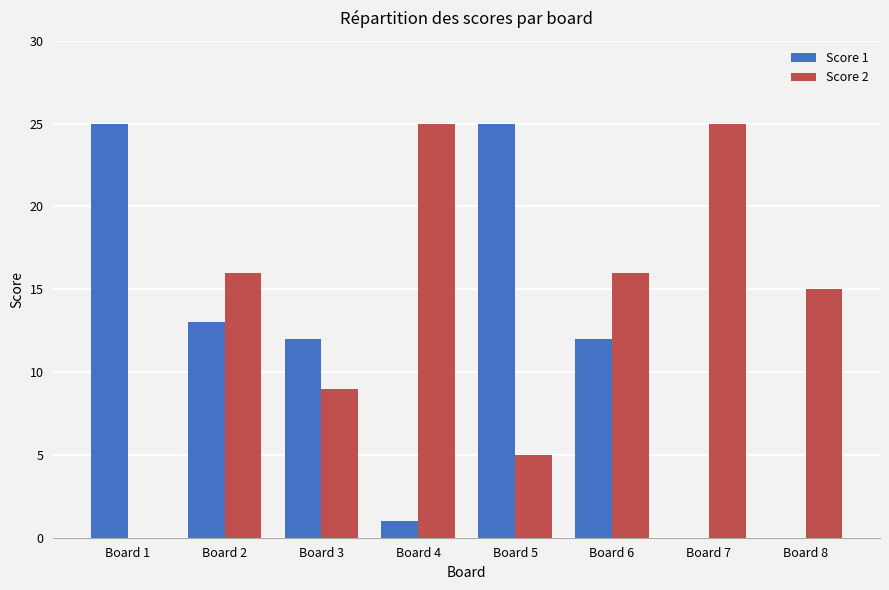

How many categories are shown in the chart?

8